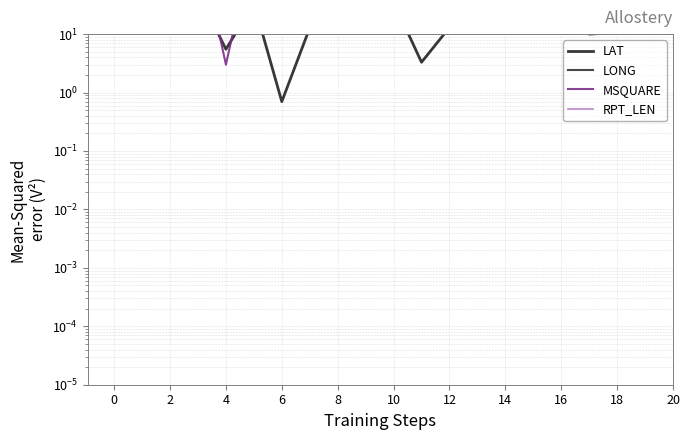

Reading left to right, list all the values displayed in this chart.

LAT: 33.6	43.5	42.2	51.7	5.5	33.9	0.7	12.8	20.3	16.8	35.6	3.3	13.0	18.3	34.2	48.5	21.5	10.0	10.6	18.9
LONG: 132.1	67.9	141.5	57.8	25.1	18.4	107.1	43.2	39.0	19.0	135.6	109.5	93.0	65.5	119.4	124.7	157.8	76.3	72.6	72.9
MSQUARE: 131.0	151.0	159.0	485.0	3.0	442.0	325.0	68.0	375.0	38.0	430.0	325.0	46.0	43.0	120.0	157.0	88.0	65.0	65.0	65.0
RPT_LEN: 95.0	103.0	101.0	55.0	107.0	55.0	107.0	89.0	91.0	55.0	95.0	101.0	55.0	79.0	89.0	181.0	89.0	64.0	65.0	64.0